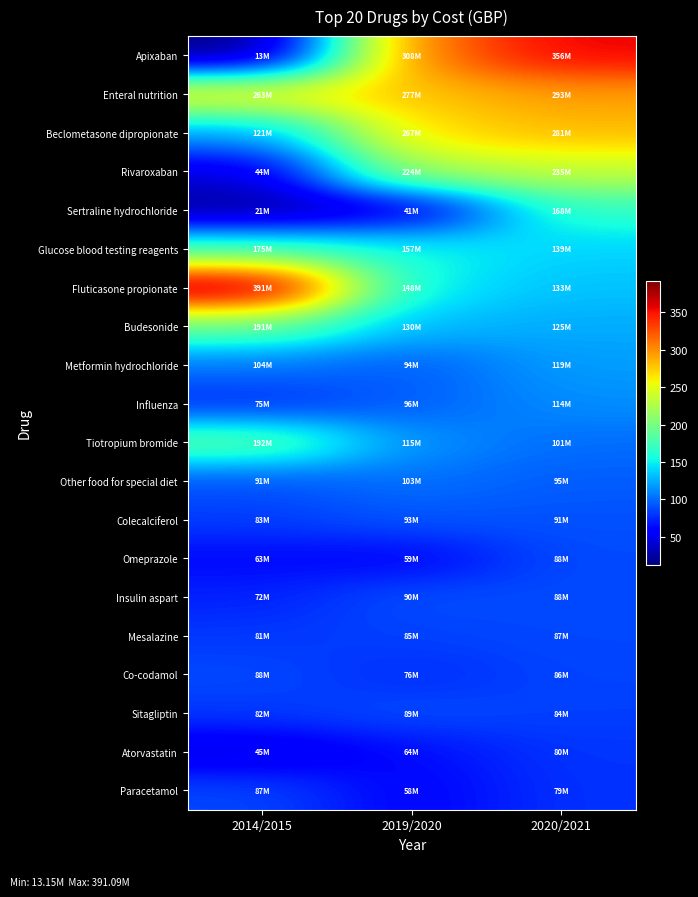

What is the minimum value shown in the chart?

13.1